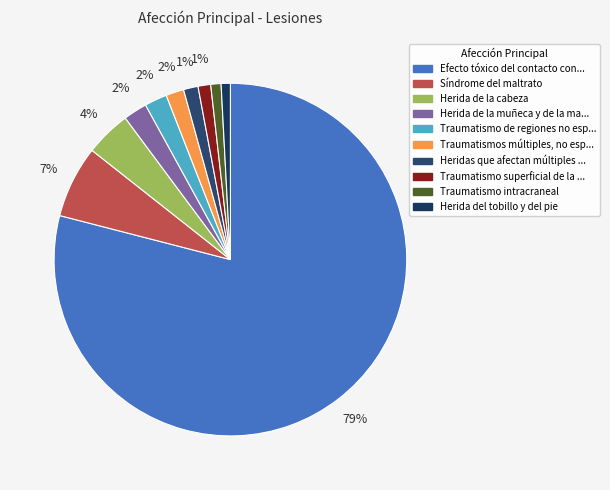

Count the number of slices in the pie.

10